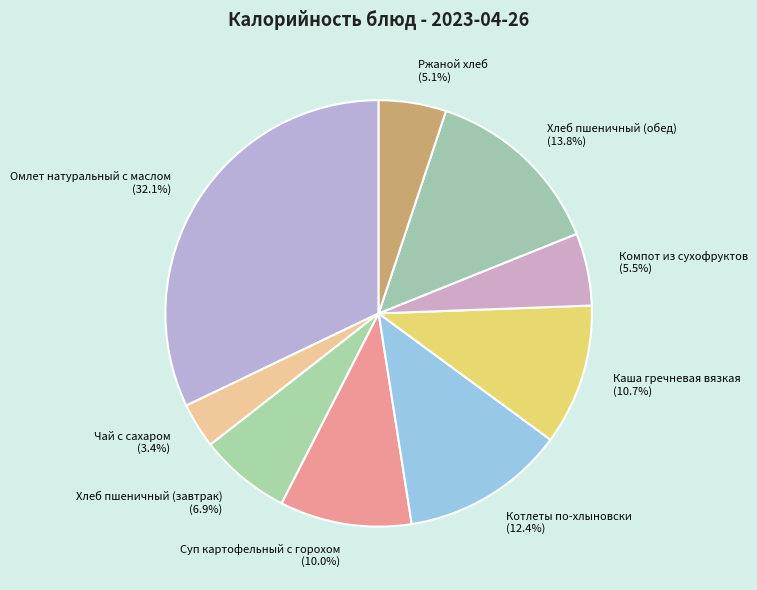

What is the ratio of the value at Суп картофельный с горохом to the value at Ржаной хлеб?

2.0